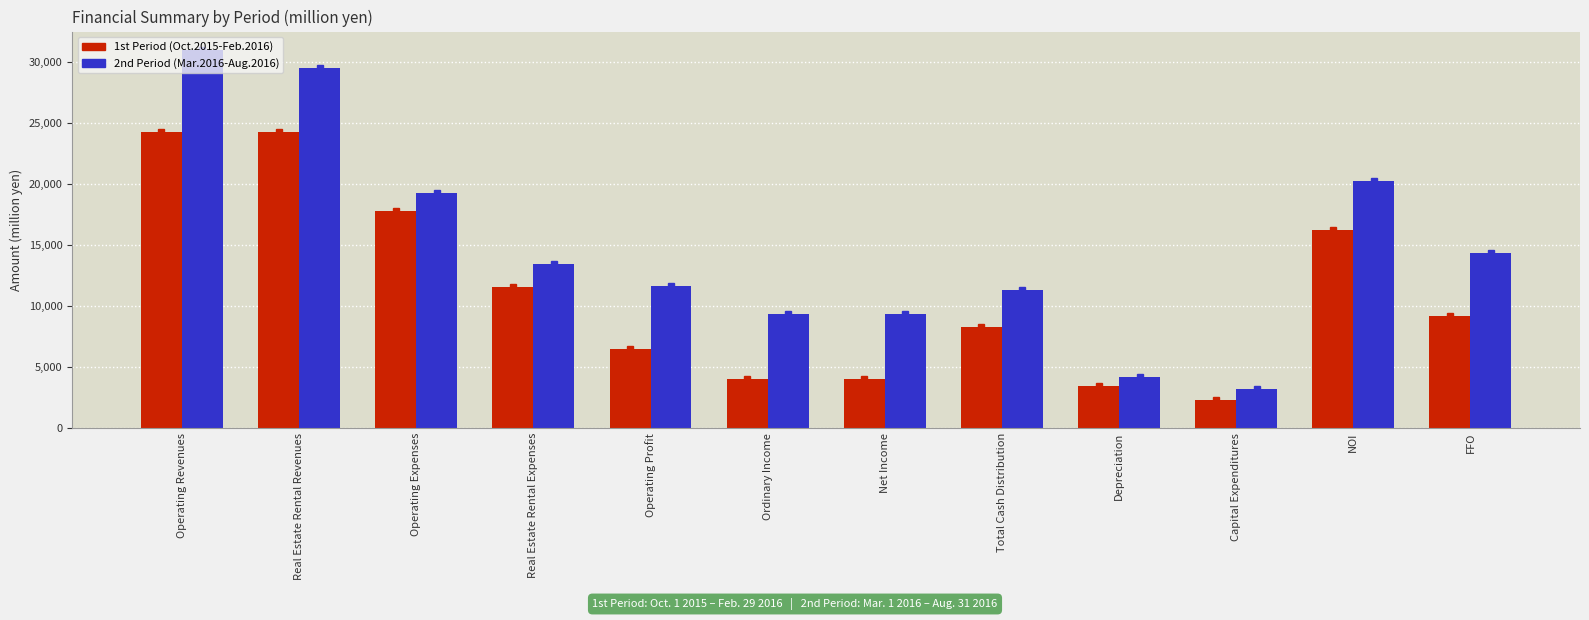

What is the average value of the 1st Period (Oct.2015-Feb.2016) series?

11009